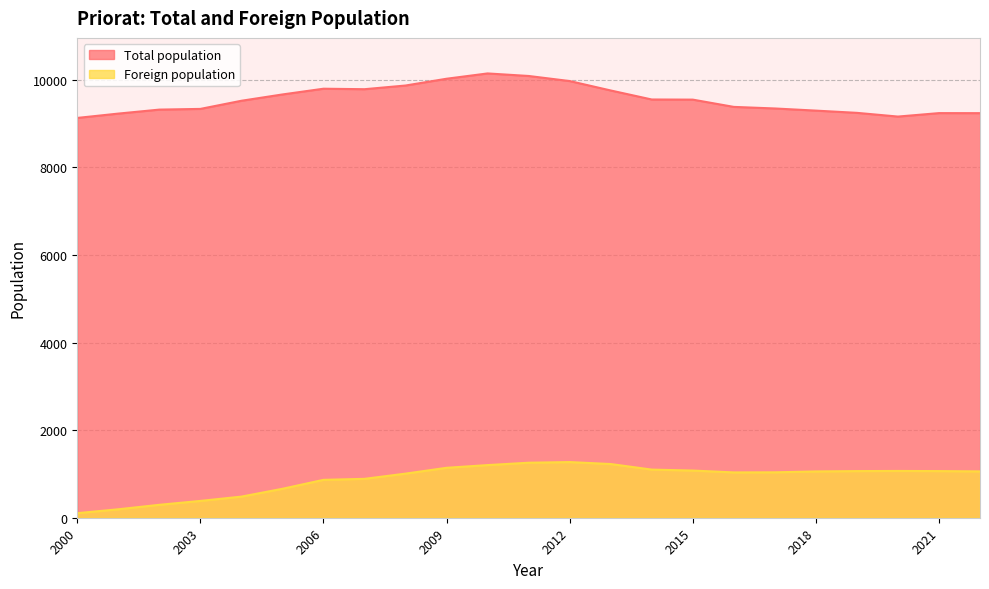

What is the difference between the maximum and minimum values in the Total population series?

1016